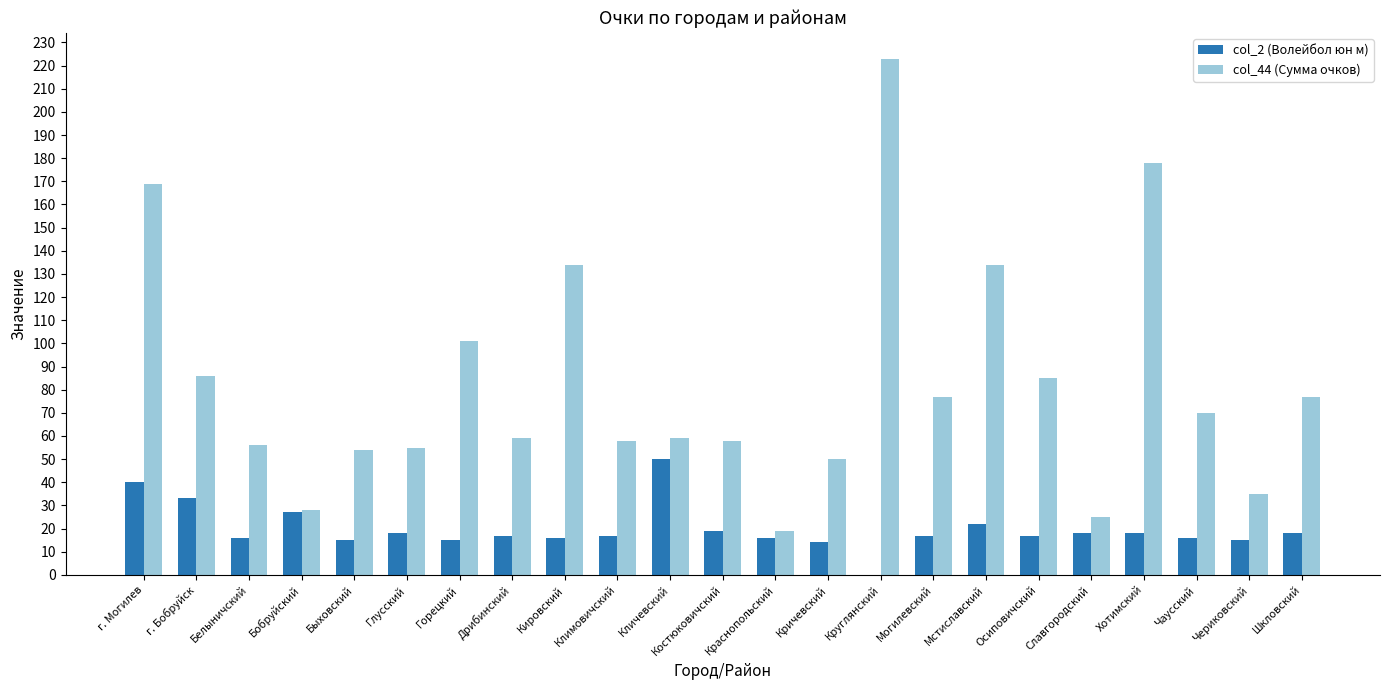

What is the average value of the col_44 (Сумма очков) series?

82